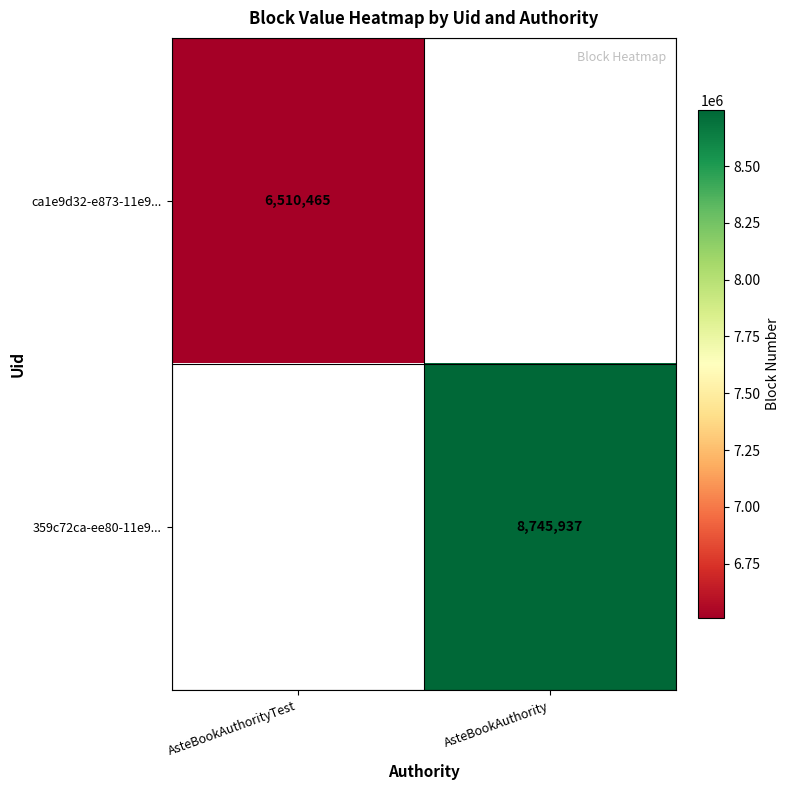

What is the greatest value displayed?

8745937.0